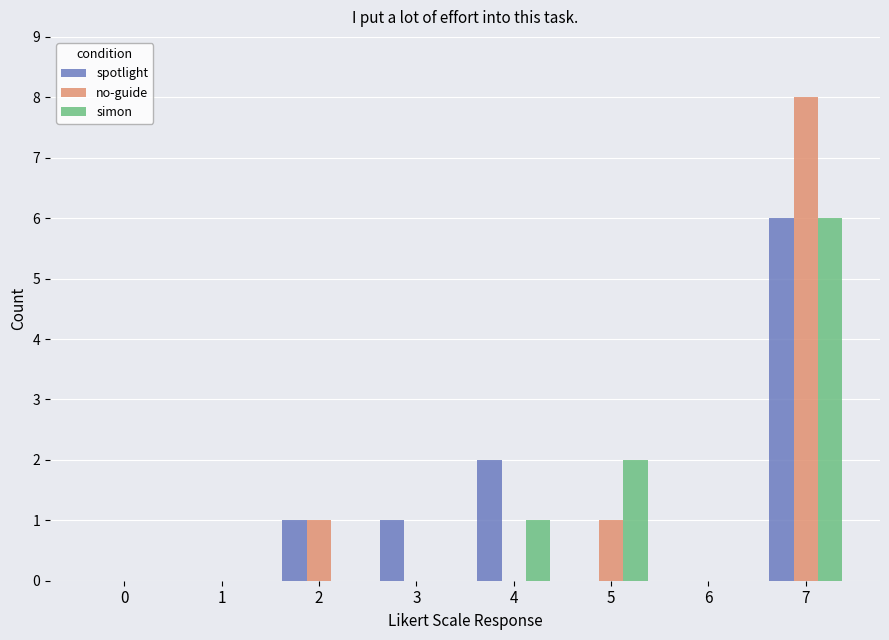

What are all the series names shown in the legend?

spotlight, no-guide, simon